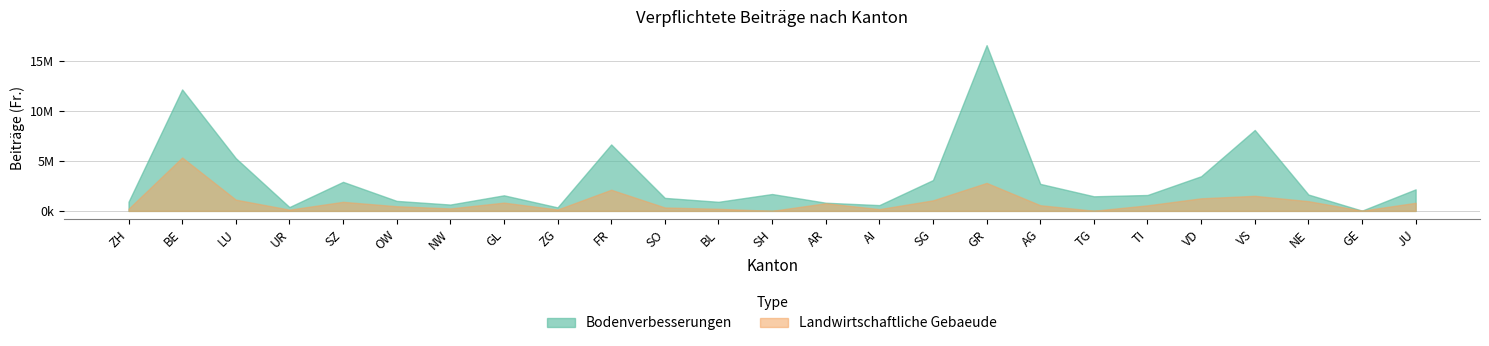

Which series ends up on top after the final intersection of Landwirtschaftliche Gebaeude and Bodenverbesserungen?

Bodenverbesserungen